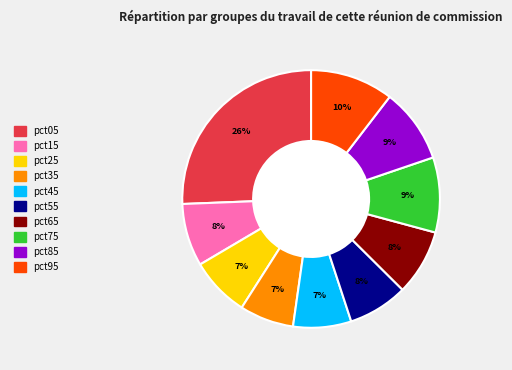

What percentage is the pct75 slice, to the nearest percent?

9%